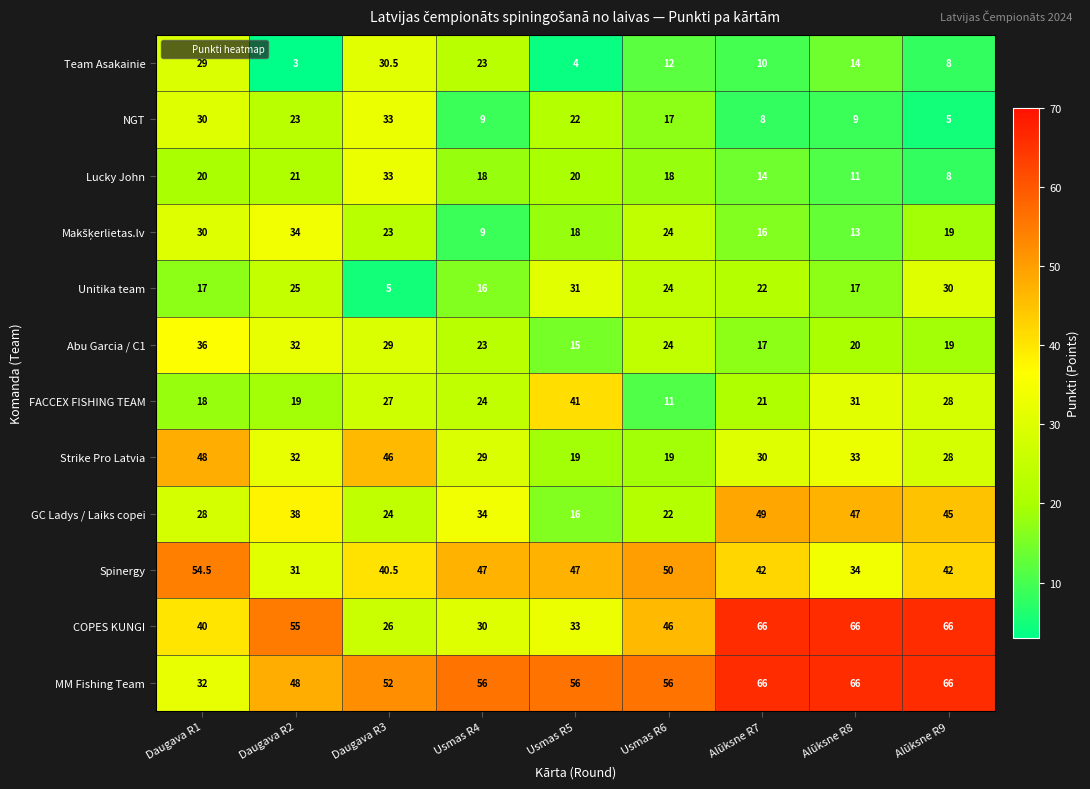

True or false: MM Fishing Team has a value of 52.0 at Daugava R3.

True